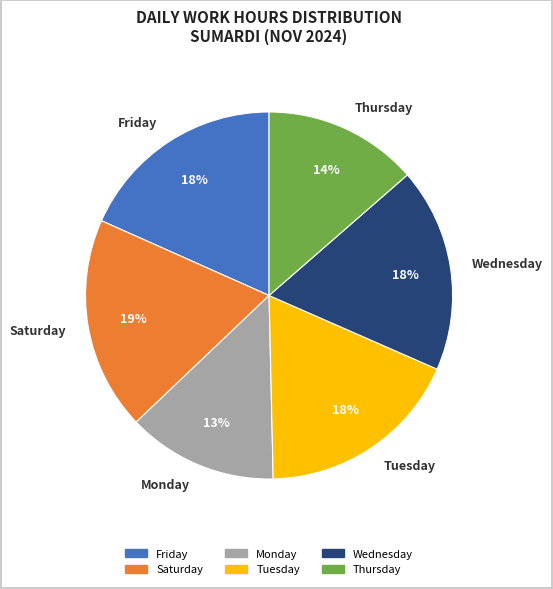

Is there a majority slice in this chart?

No